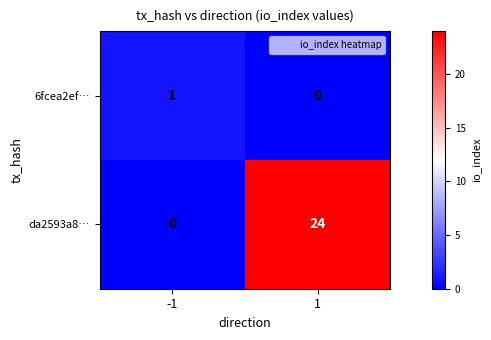

What is the difference between the maximum and minimum values in the da2593a8… series?

24